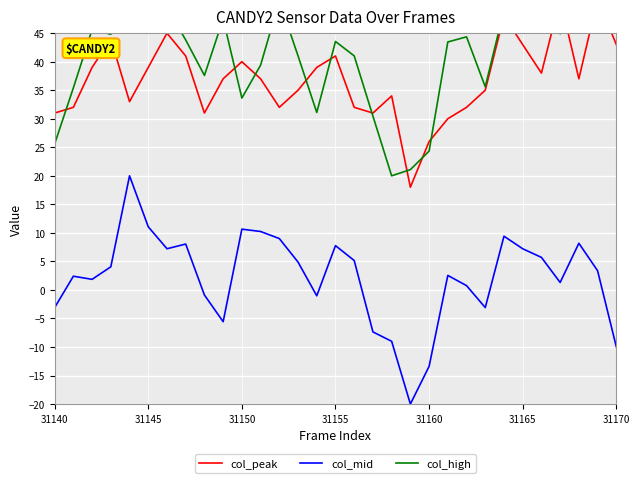

What is the lowest value of the col_mid series?

-20.0